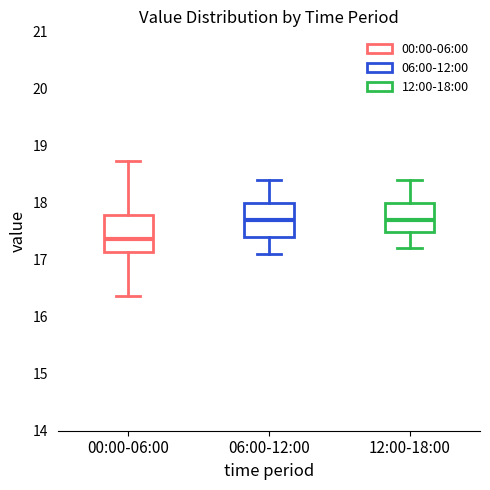

Reading left to right, transcribe this box plot: for each box, give where its median line is, the range the box spans, and where its two whiskers end, as read against the y-axis. The values are not printed on the chart, so give them approximately, as read against the axis.

00:00-06:00: median 17.4, box 17.1 to 17.8, whiskers 16.4 to 18.7
06:00-12:00: median 17.7, box 17.4 to 18.0, whiskers 17.1 to 18.4
12:00-18:00: median 17.7, box 17.5 to 18.0, whiskers 17.2 to 18.4